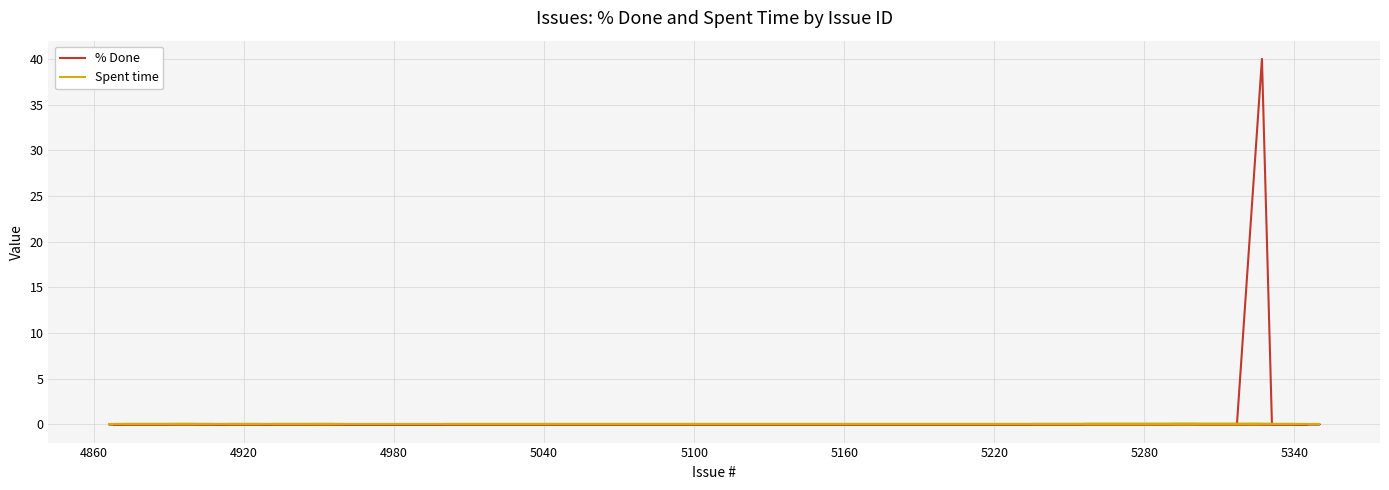

True or false: Spent time and % Done cross at least once.

False